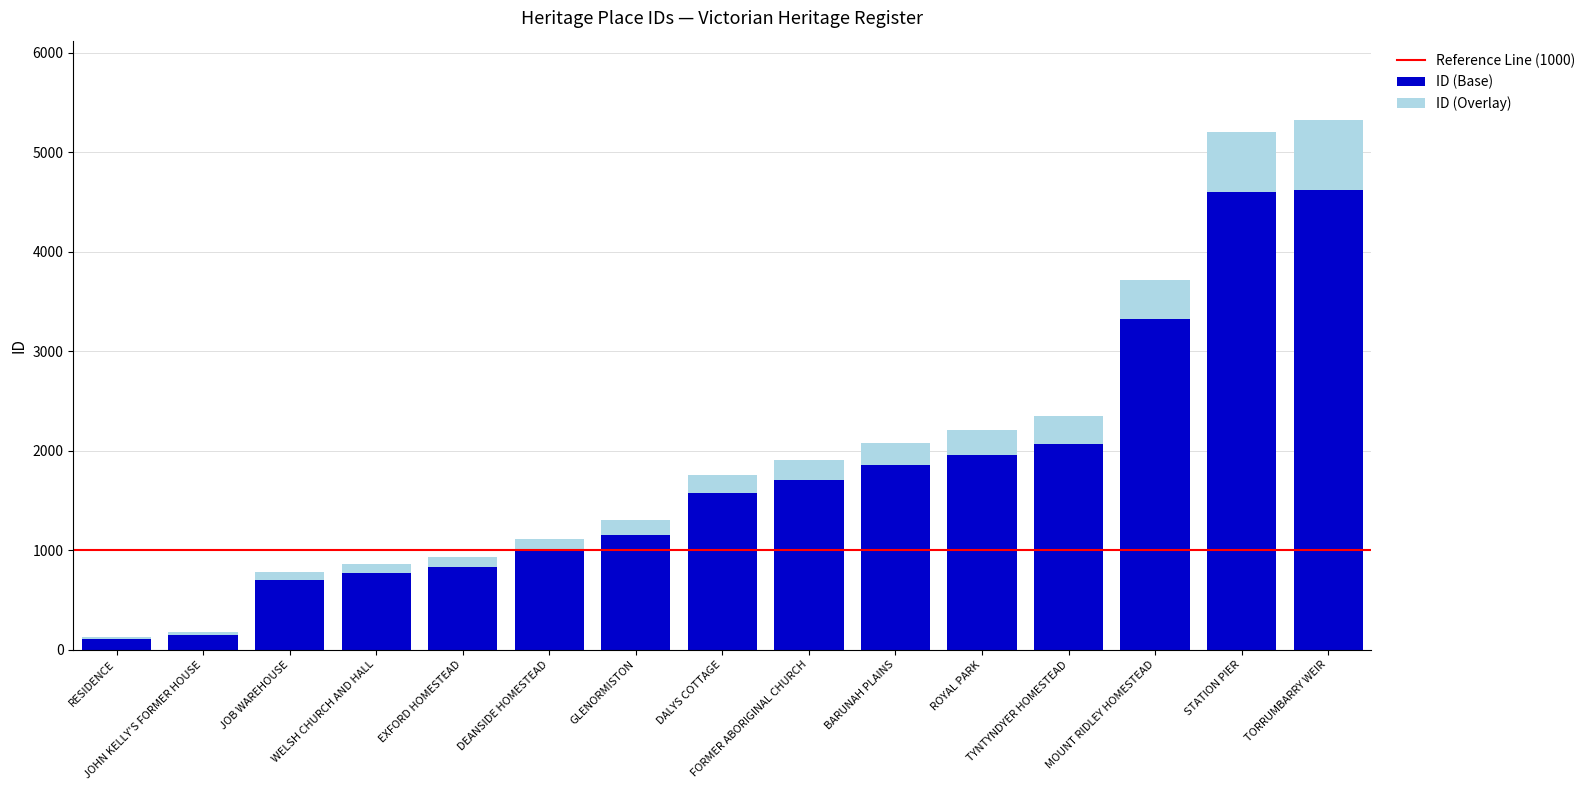

What is the difference between the maximum and minimum values in the ID (Base) series?

4522